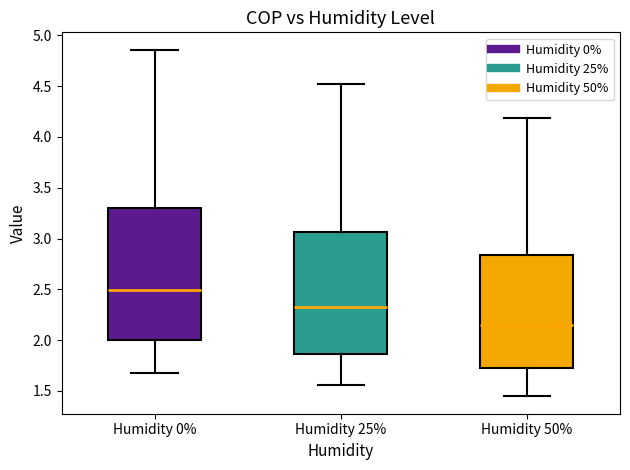

Reading left to right, read every box against the y-axis: the position of its median line, the range the box covers, and the ends of its whiskers. The values are not printed on the chart, so give them approximately, as read against the axis.

Humidity 0%: median 2.50, box 2.00 to 3.30, whiskers 1.70 to 4.85
Humidity 25%: median 2.30, box 1.85 to 3.05, whiskers 1.55 to 4.55
Humidity 50%: median 2.15, box 1.75 to 2.85, whiskers 1.45 to 4.20